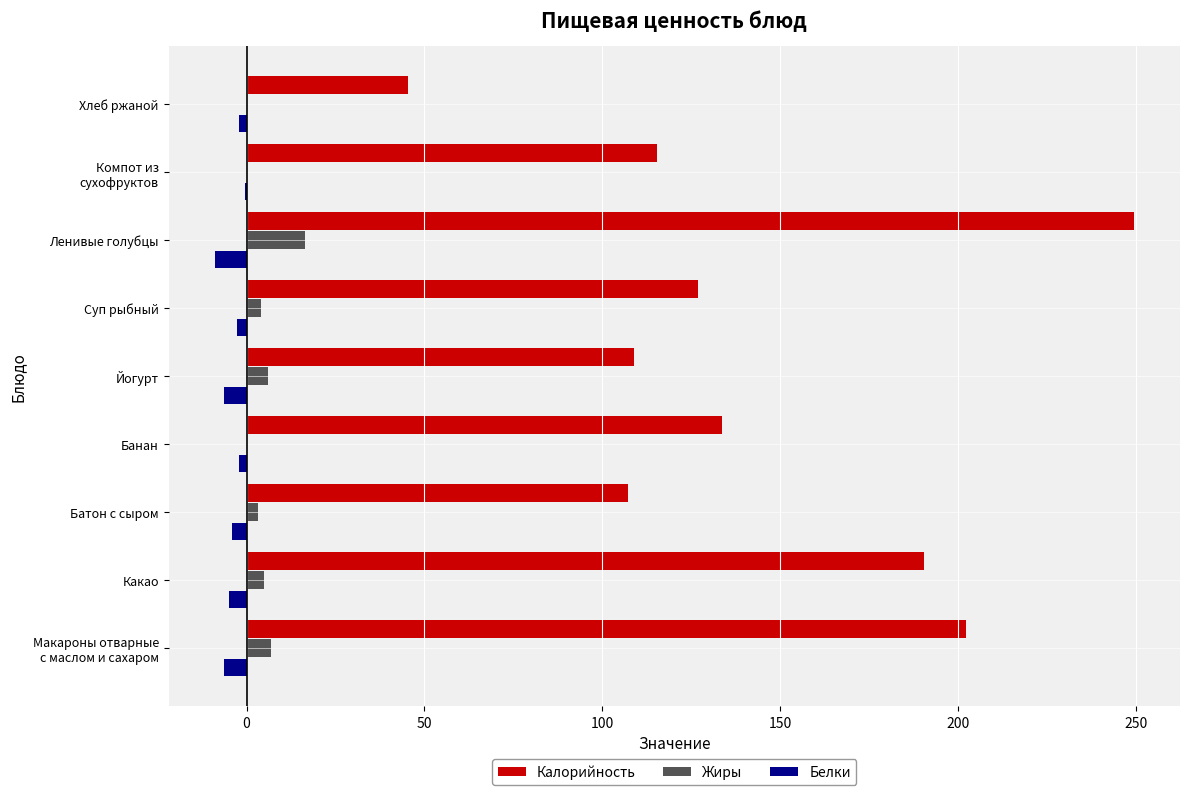

At which label does Калорийность reach its peak?

Ленивые голубцы